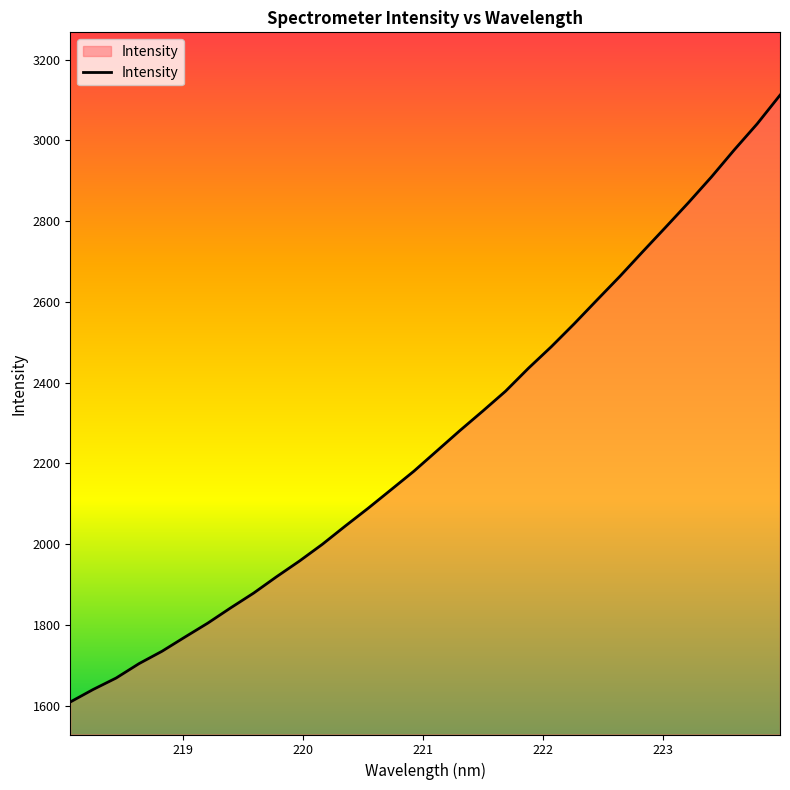

What is the average value?

2260.5